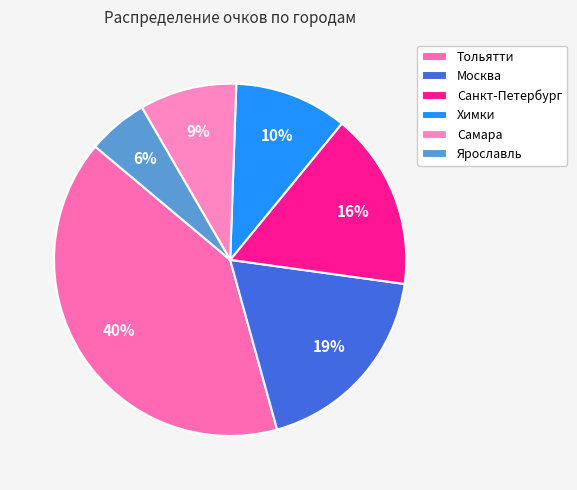

To the nearest percent, what is the difference between the Санкт-Петербург and Тольятти slice percentages?

24%